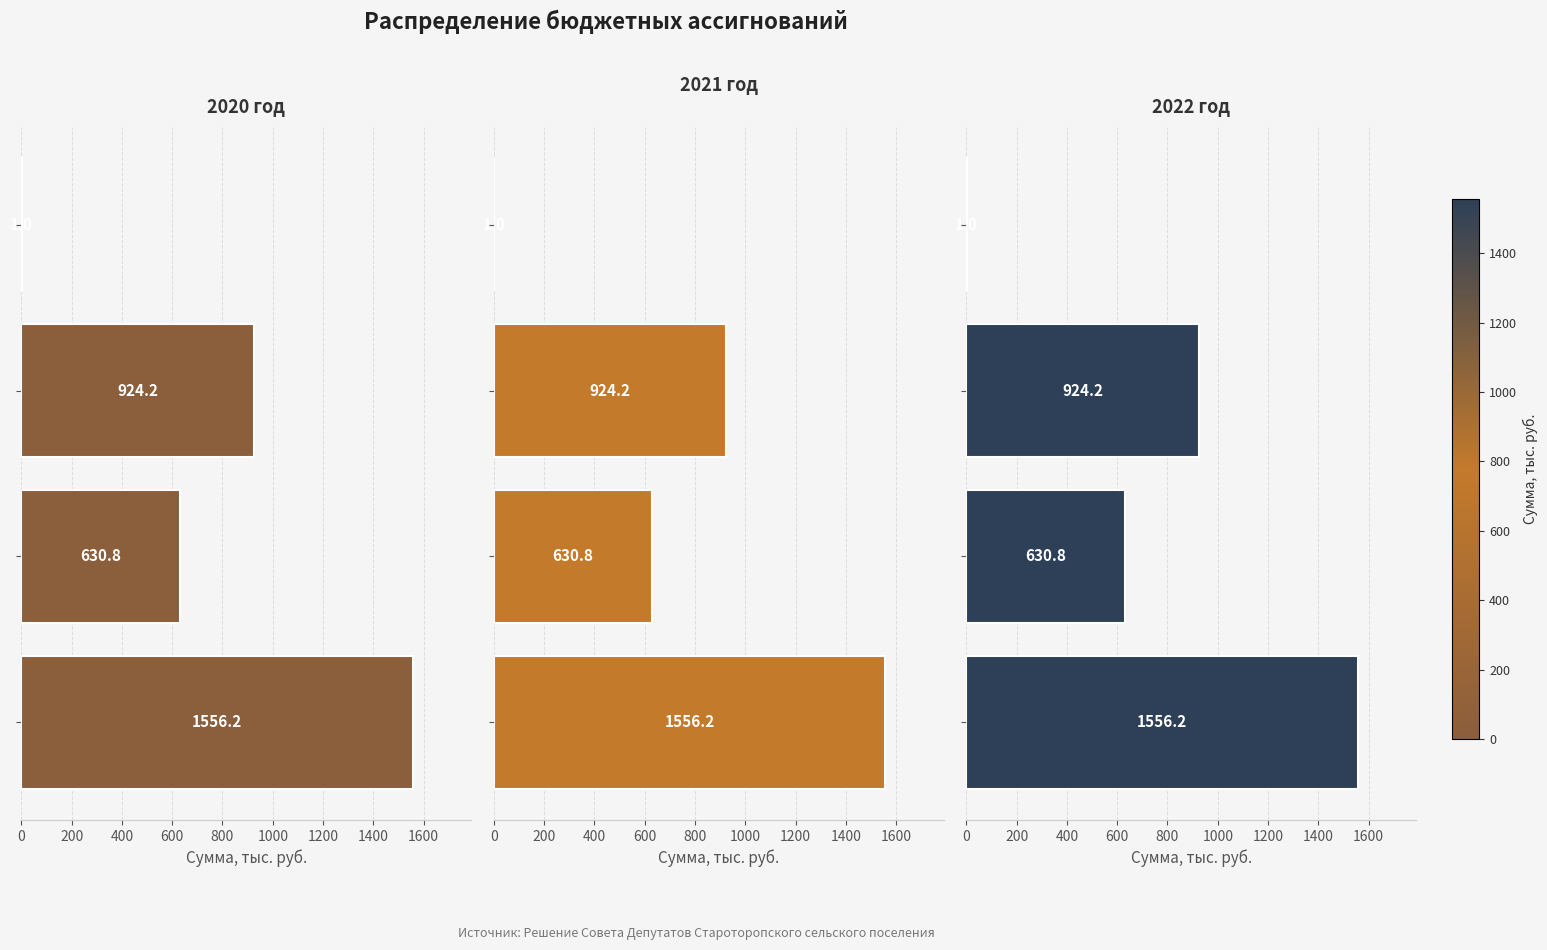

How many values in the 2021 год series exceed 924?

2